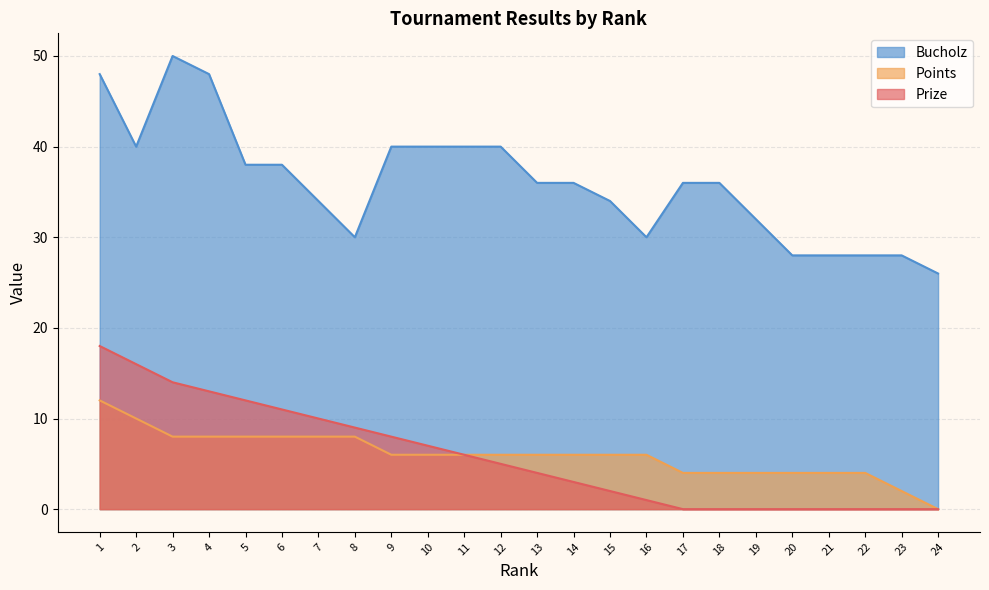

How many lines are shown in the chart?

3